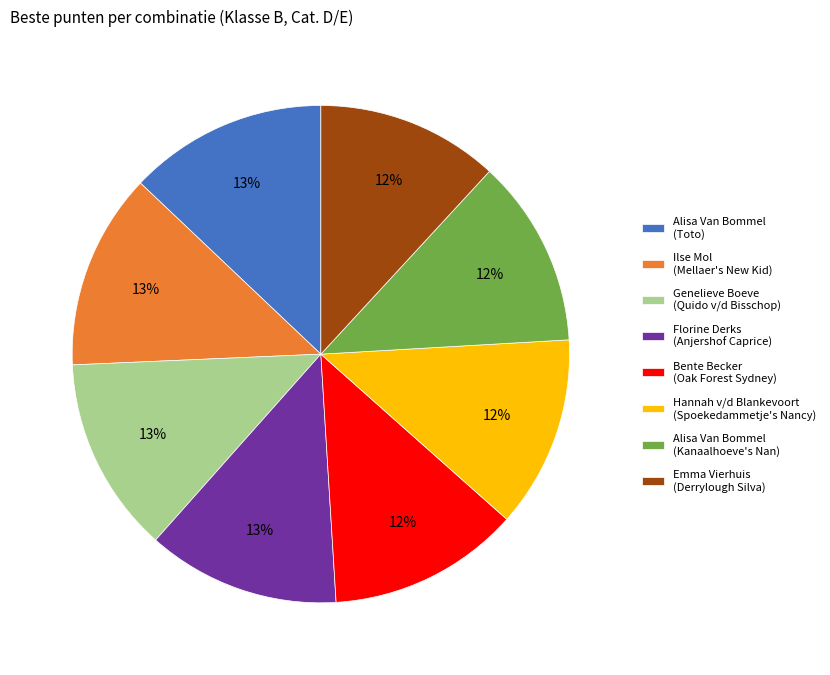

How many slices are in this pie chart?

8